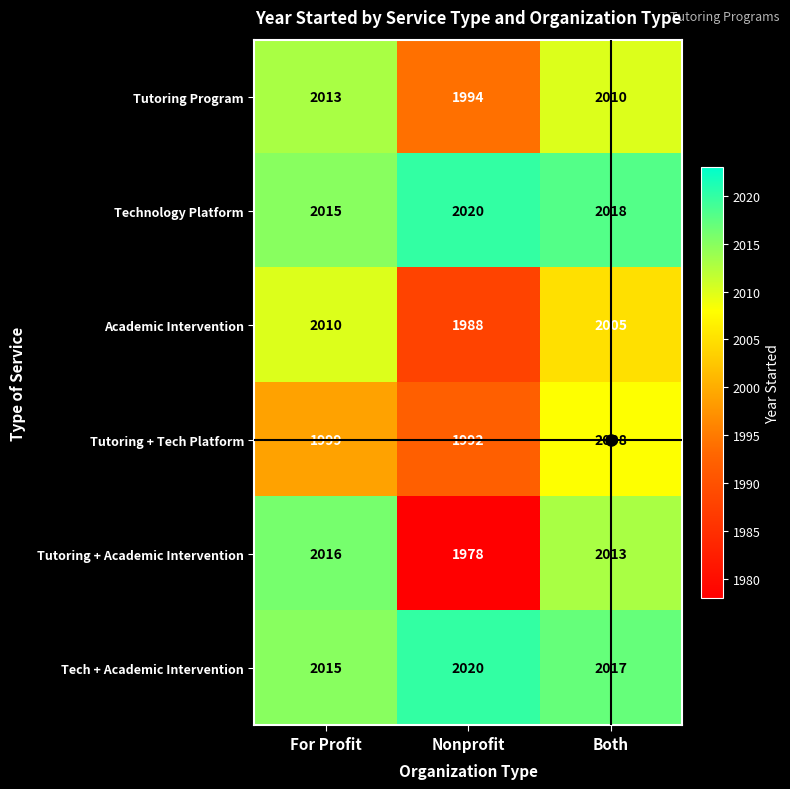

What is the difference between the maximum and minimum values in the Academic Intervention series?

22